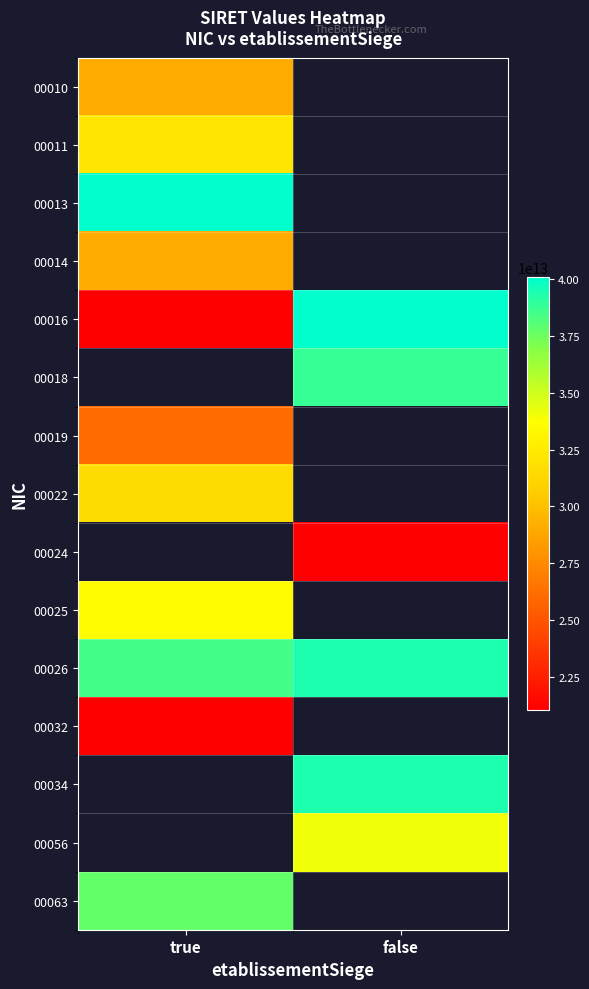

How many series are shown in this chart?

15